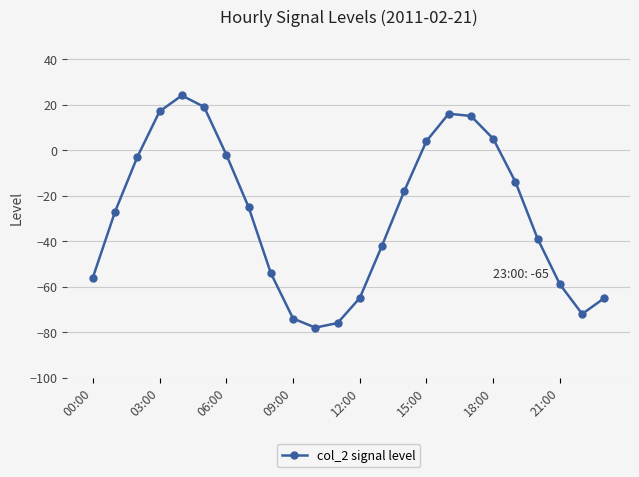

How many values are below zero?

17